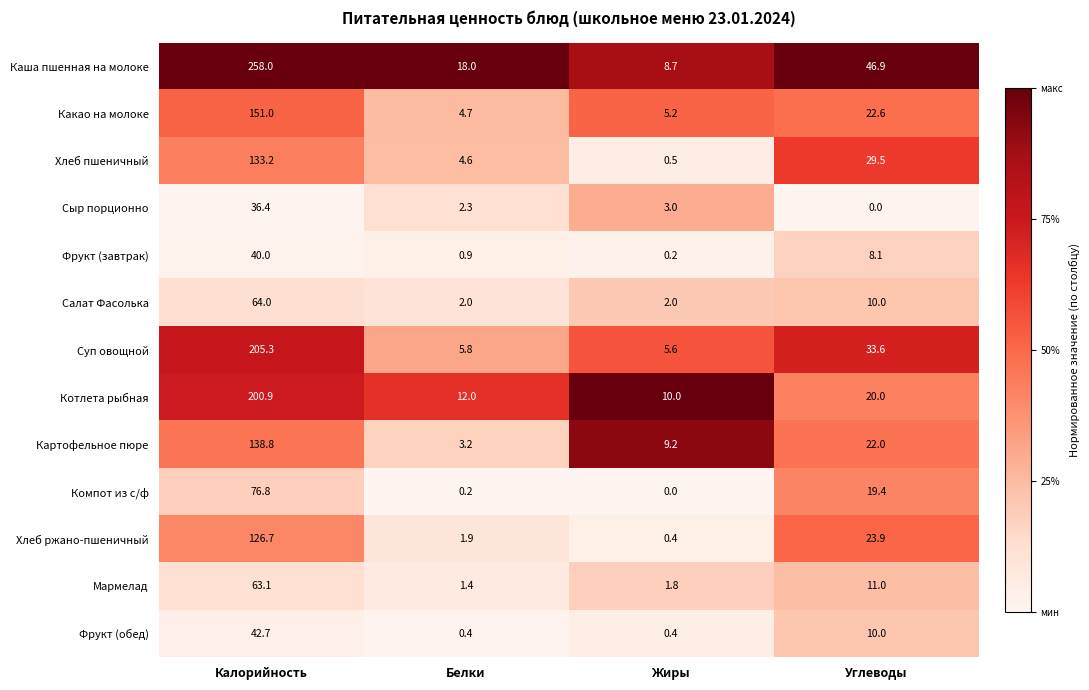

List the series in order of their peak value, lowest first.

Сыр порционно, Фрукт (завтрак), Фрукт (обед), Мармелад, Салат Фасолька, Компот из с/ф, Хлеб ржано-пшеничный, Хлеб пшеничный, Картофельное пюре, Какао на молоке, Котлета рыбная, Суп овощной, Каша пшенная на молоке